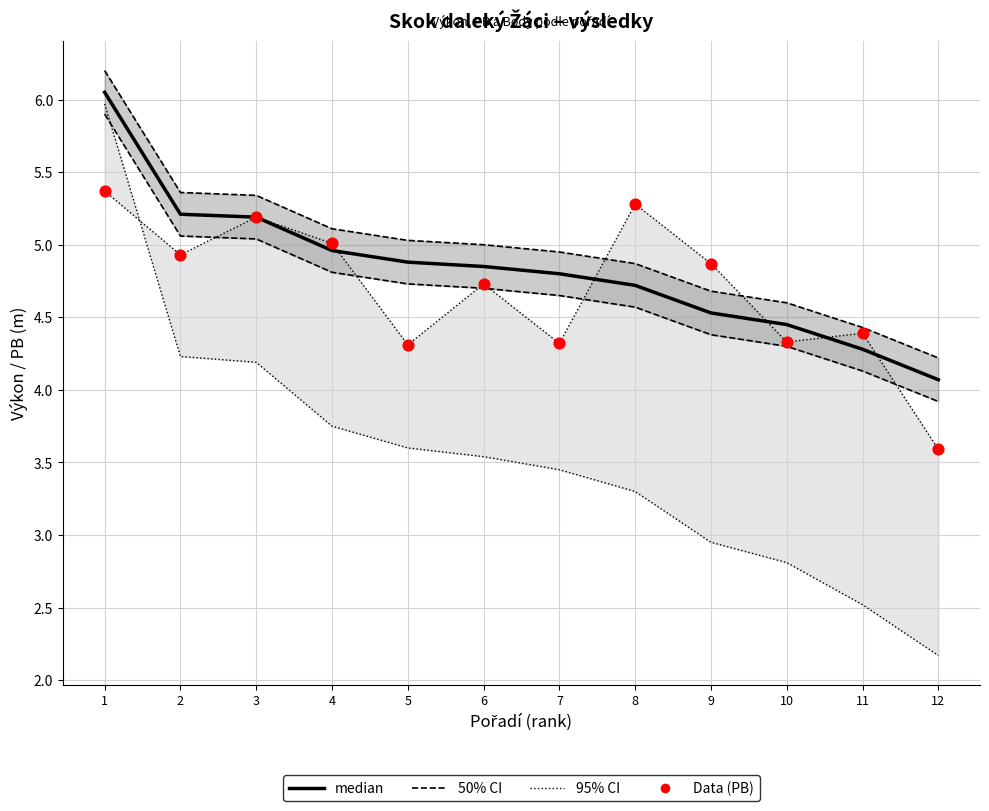

Which series has the largest total across all categories?

50% CI